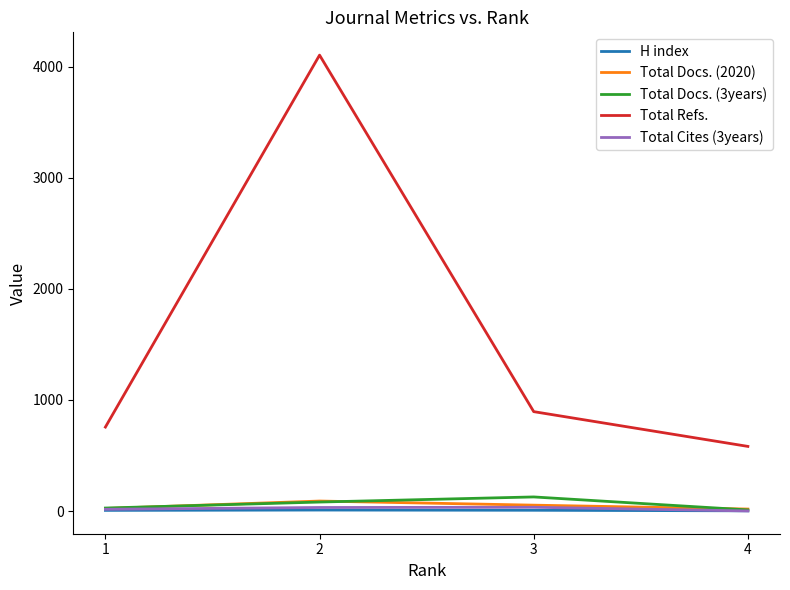

True or false: H index has more than 2 interior local peaks.

False